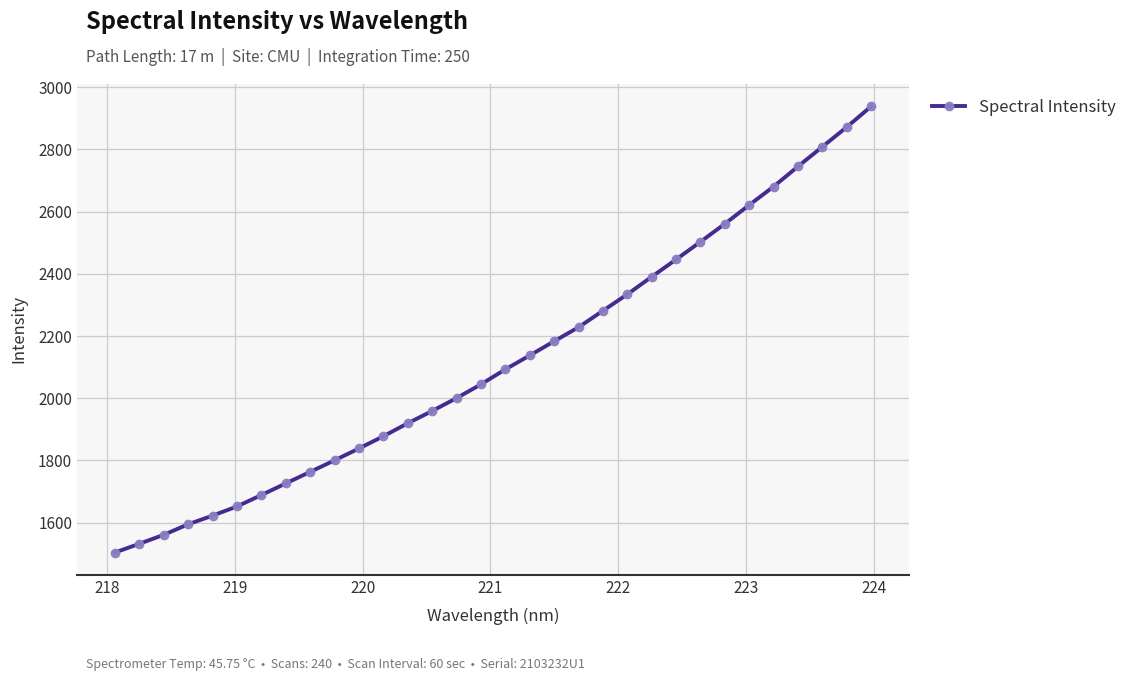

What is the average value?

2122.3